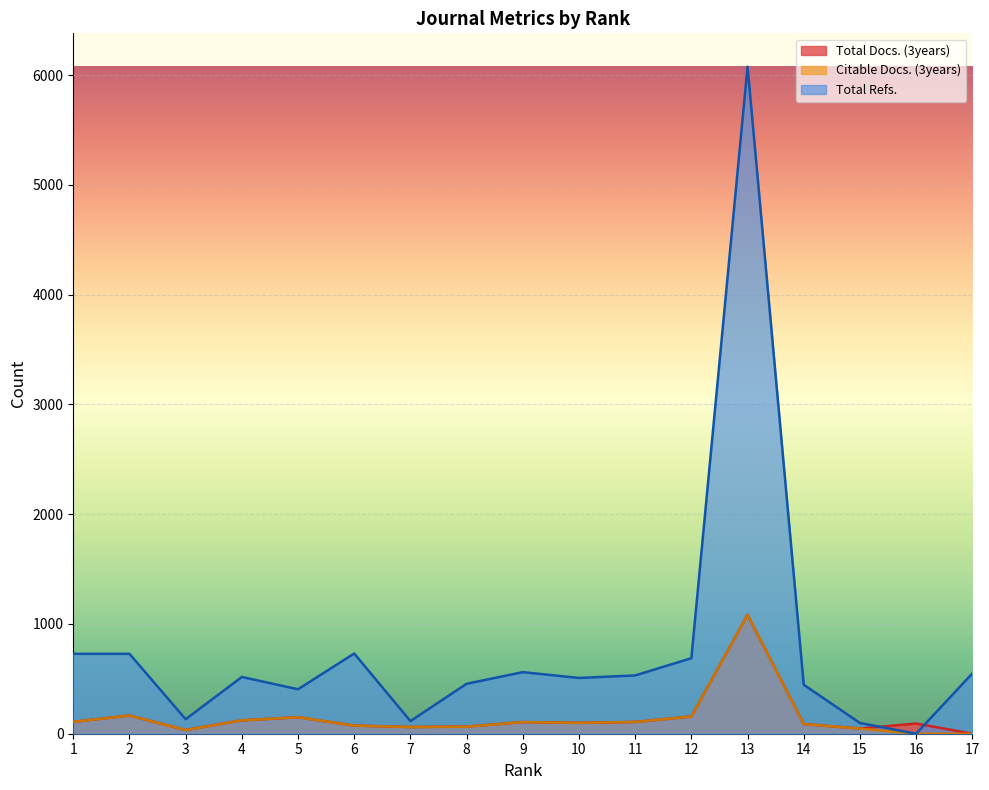

What is the difference between the highest and lowest values at 17?

549